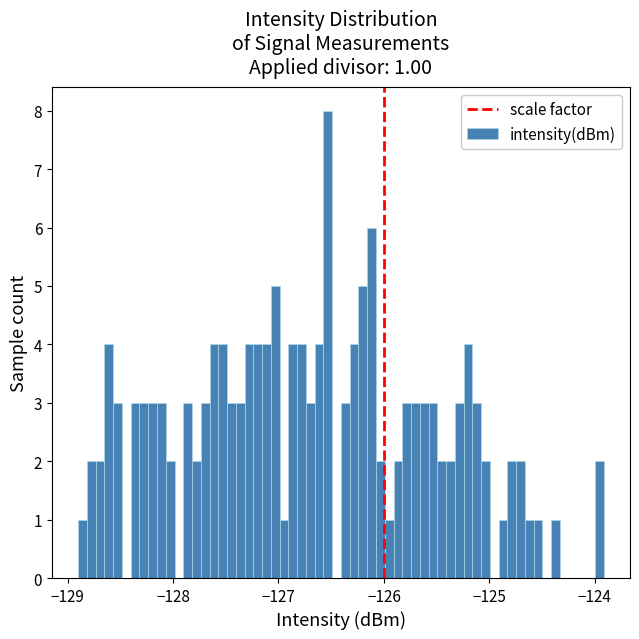

Around what value on the x-axis is the tallest bar? Give the approximate position of its centre, as read against the axis.

-126.5